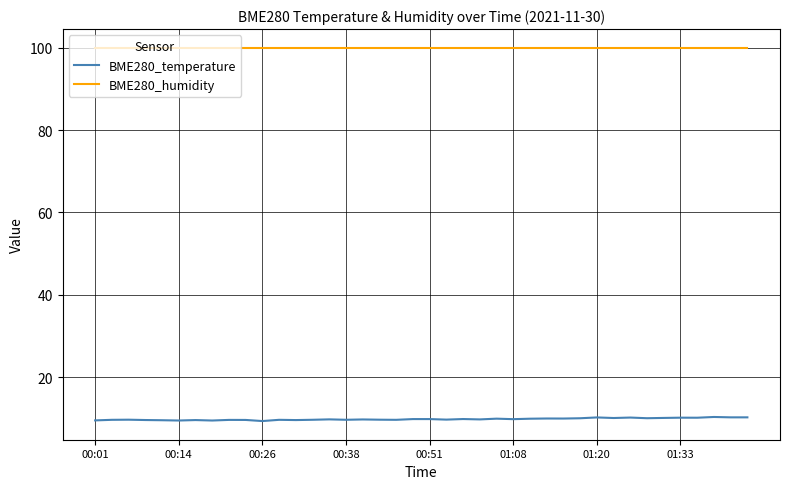

True or false: BME280_humidity and BME280_temperature cross at least once.

False